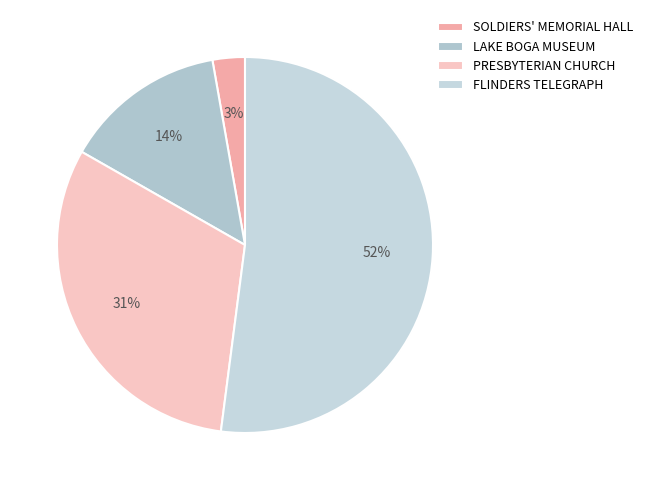

How many slices are in this pie chart?

4